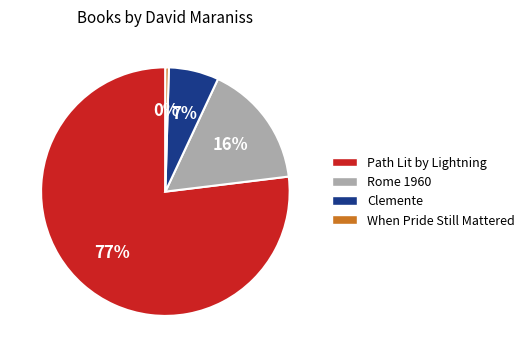

What is the ratio of the value at Path Lit by Lightning to the value at When Pride Still Mattered?

171.7